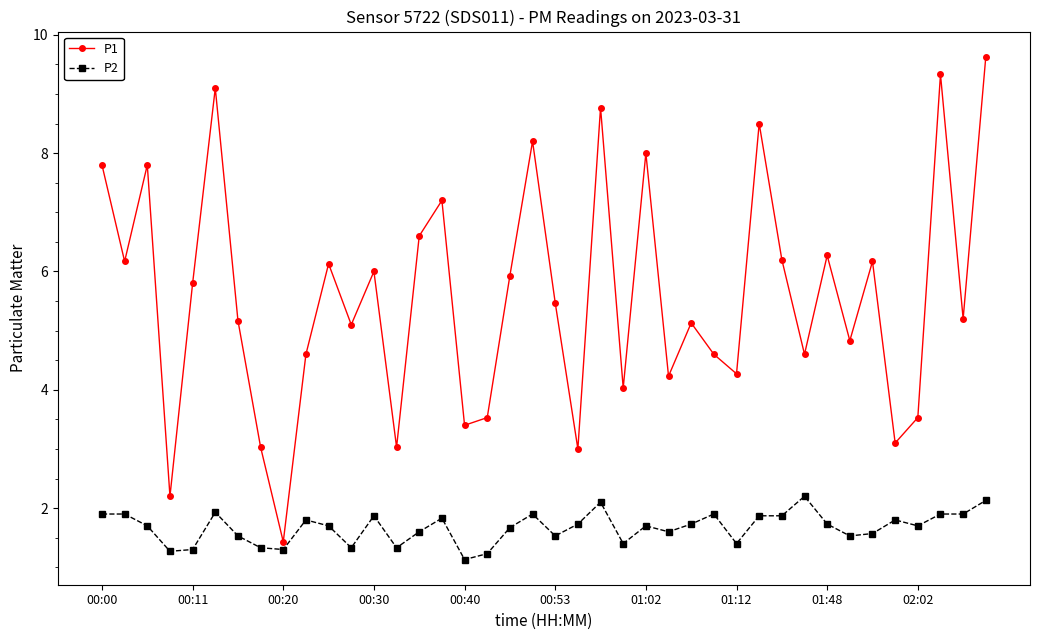

True or false: P1 and P2 cross at least once.

False